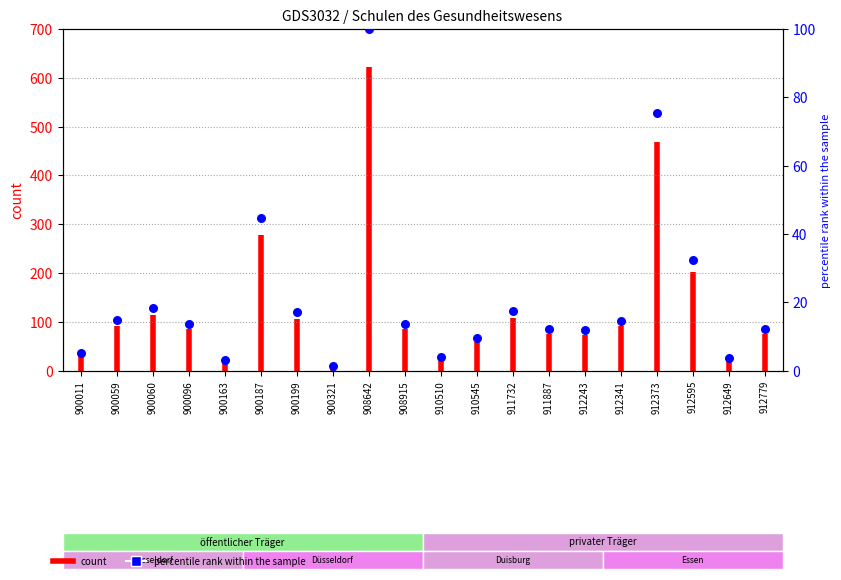

Which has a higher value, 912779 or 900163?

912779